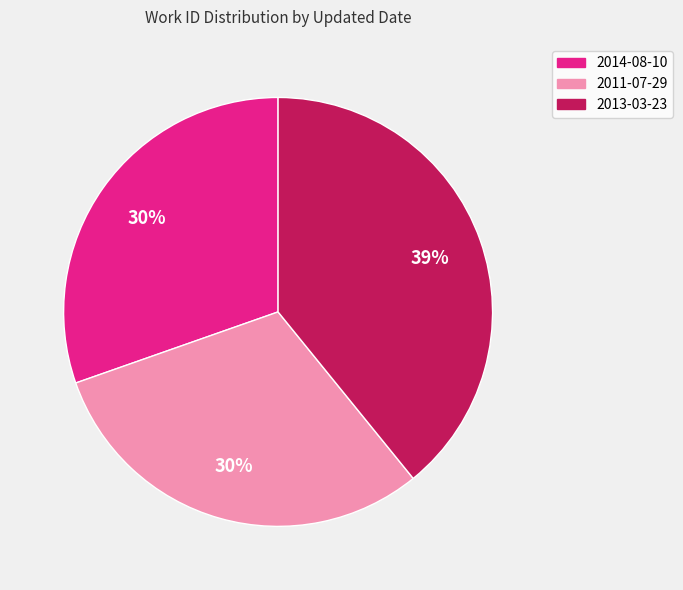

Is the sum of 2011-07-29 and 2014-08-10 greater than half?

Yes